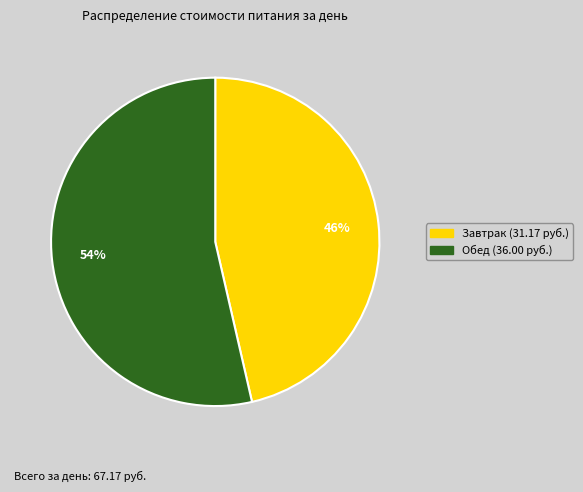

Is there any slice that represents more than half of the pie?

Yes